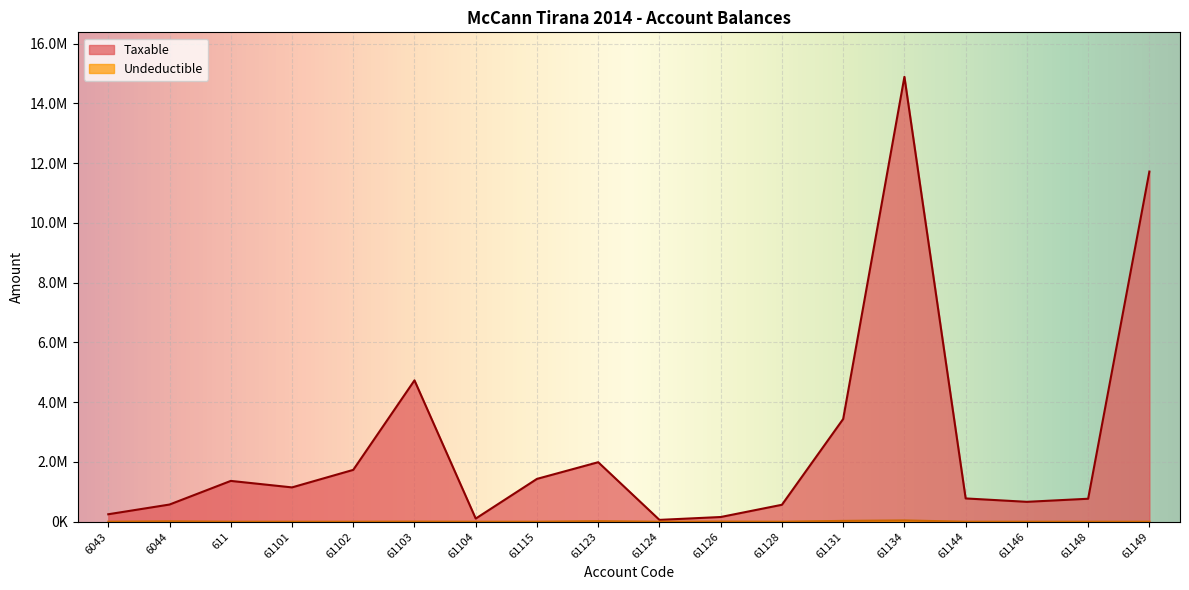

Is the value of Taxable at 61149 greater than the value of Undeductible at 61131?

Yes